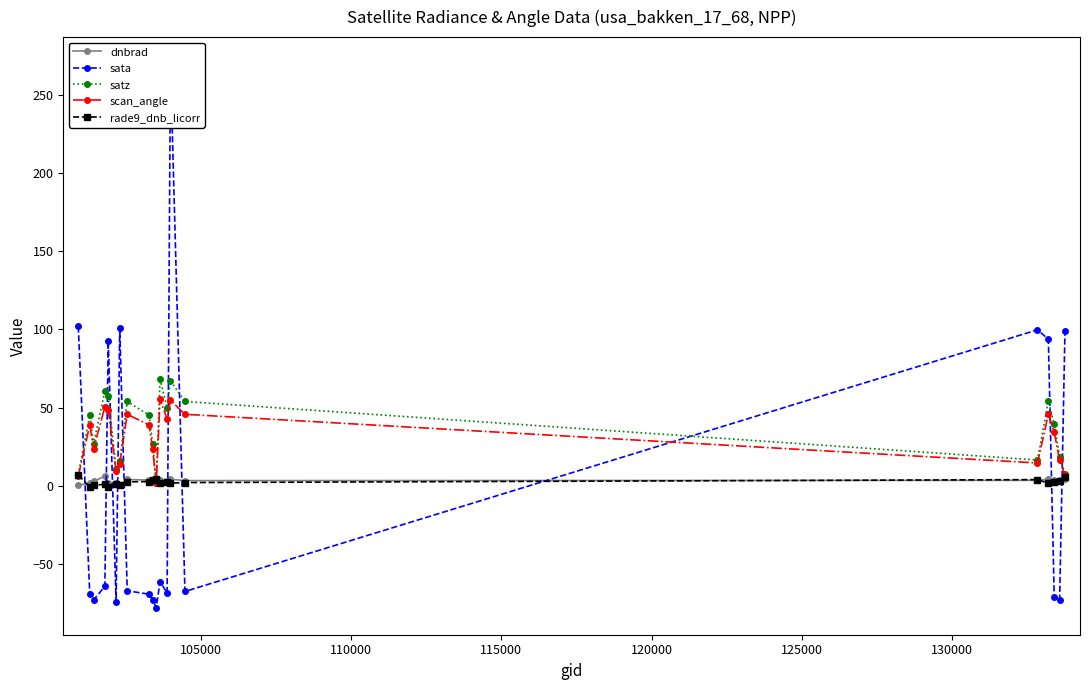

How many interior local peaks does the satz series have?

6